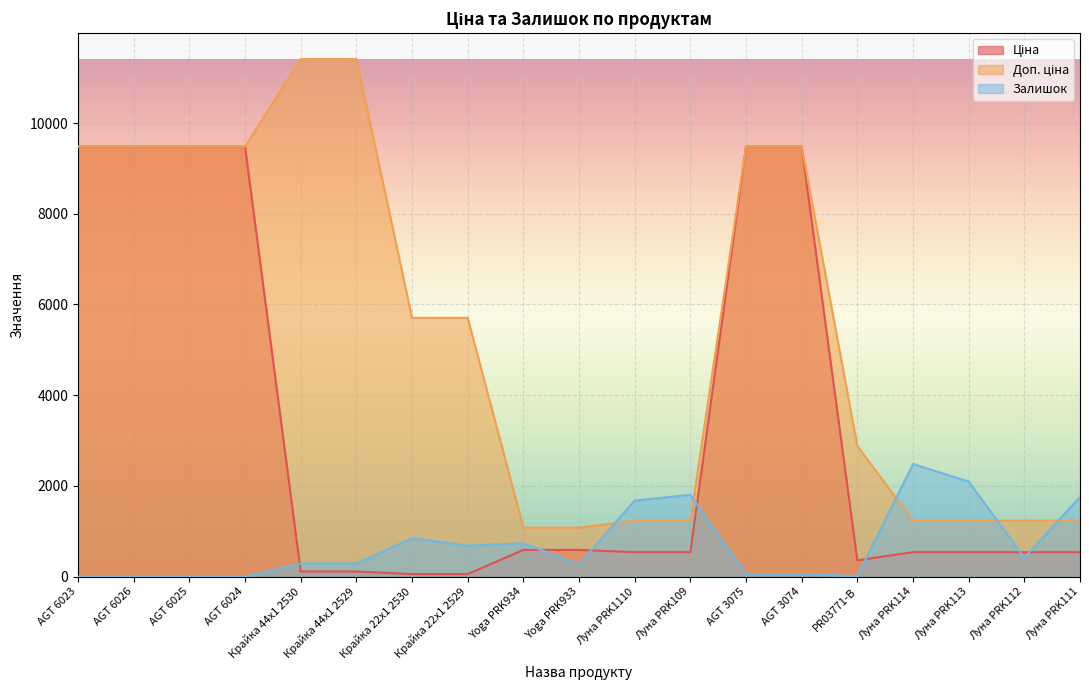

What is the difference between the highest and lowest values at Луна PRK113?

1557.0